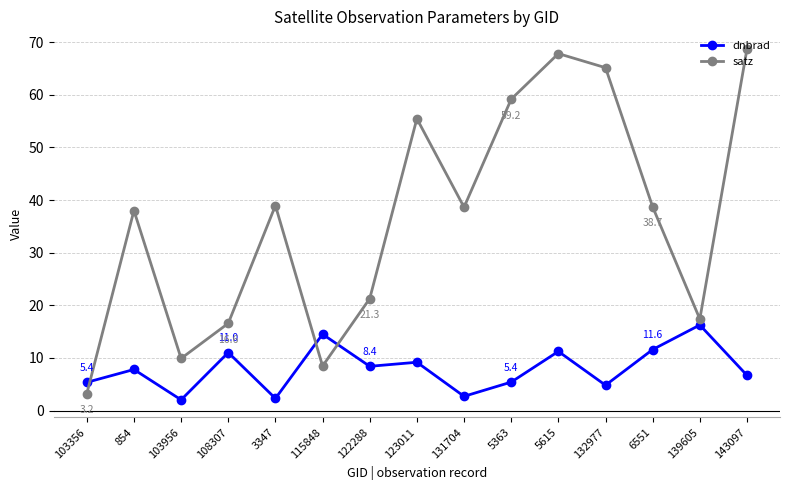

True or false: satz has more than 2 points higher than both neighbors.

True